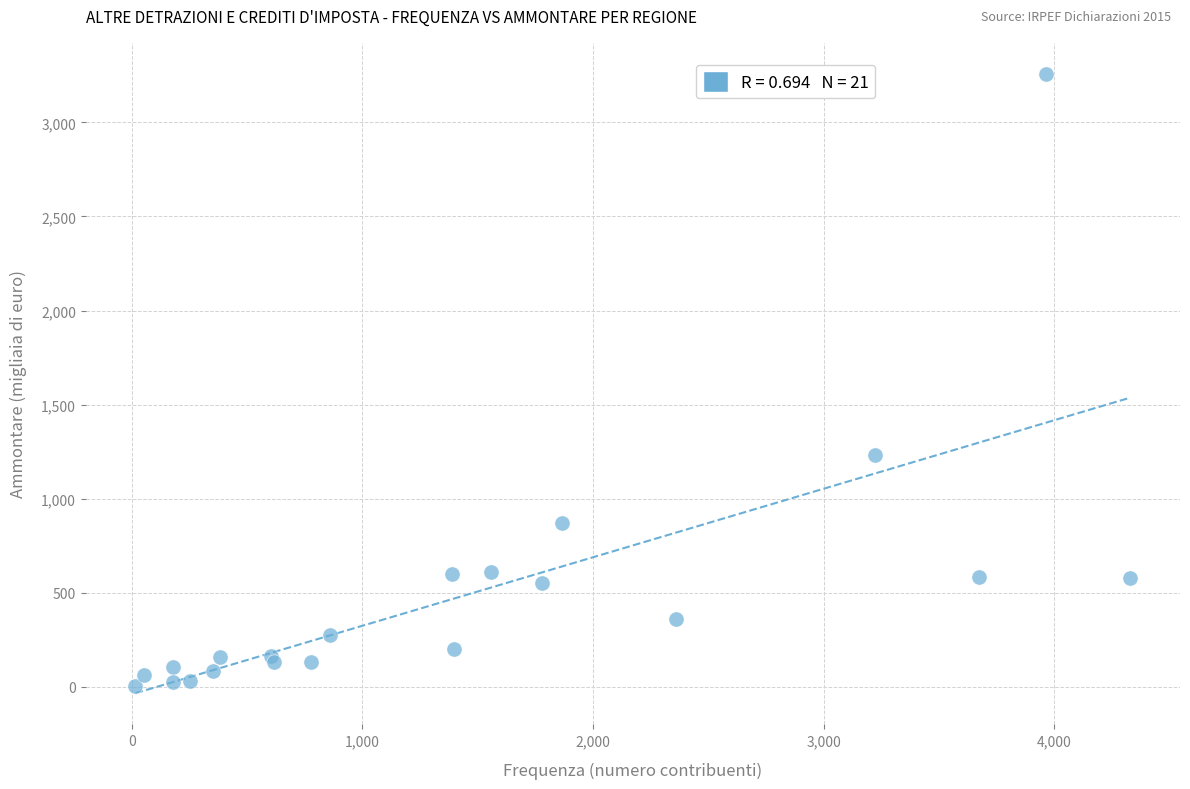

What Y value in the scatter plot is closest to 1630?

1233